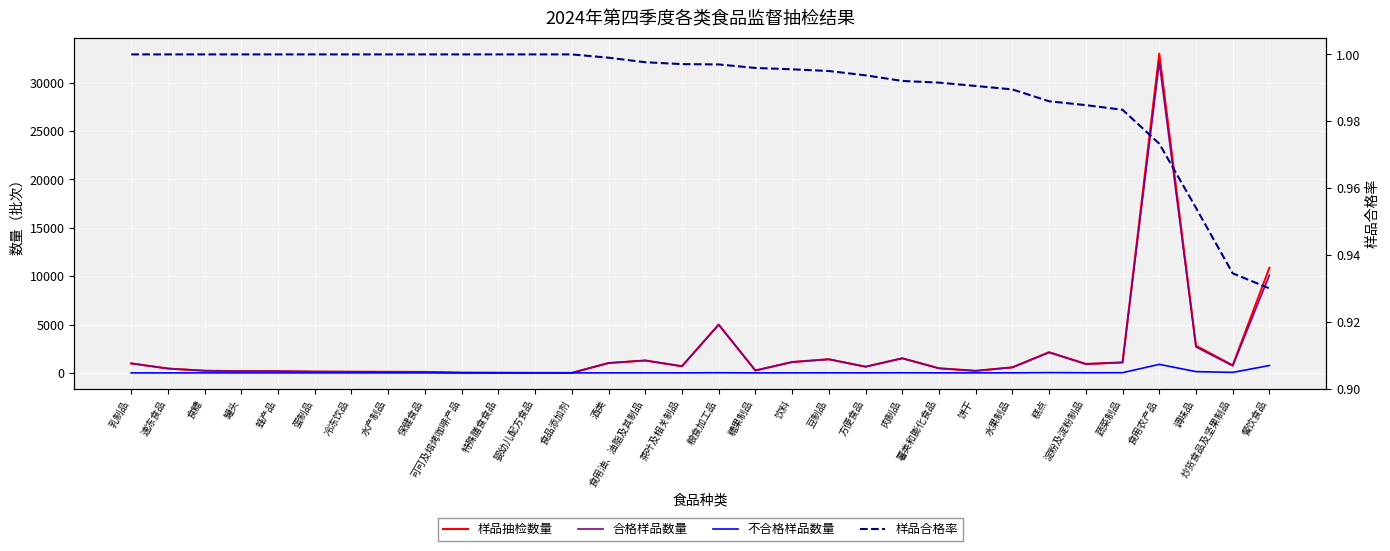

Reading left to right, list all the values displayed in this chart.

样品抽检数量: 979.0	448.0	220.0	175.0	170.0	130.0	115.0	109.0	97.0	22.0	13.0	3.0	2.0	1017.0	1282.0	688.0	4996.0	247.0	1122.0	1409.0	640.0	1512.0	474.0	212.0	573.0	2140.0	923.0	1087.0	33006.0	2810.0	779.0	10864.0
合格样品数量: 979.0	448.0	220.0	175.0	170.0	130.0	115.0	109.0	97.0	22.0	13.0	3.0	2.0	1016.0	1279.0	686.0	4981.0	246.0	1117.0	1402.0	636.0	1500.0	470.0	210.0	567.0	2110.0	909.0	1069.0	32125.0	2681.0	728.0	10104.0
不合格样品数量: 0.0	0.0	0.0	0.0	0.0	0.0	0.0	0.0	0.0	0.0	0.0	0.0	0.0	1.0	3.0	2.0	15.0	1.0	5.0	7.0	4.0	12.0	4.0	2.0	6.0	30.0	14.0	18.0	881.0	129.0	51.0	760.0
样品合格率: 1.0	1.0	1.0	1.0	1.0	1.0	1.0	1.0	1.0	1.0	1.0	1.0	1.0	1.0	1.0	1.0	1.0	1.0	1.0	1.0	1.0	1.0	1.0	1.0	1.0	1.0	1.0	1.0	1.0	1.0	0.9	0.9